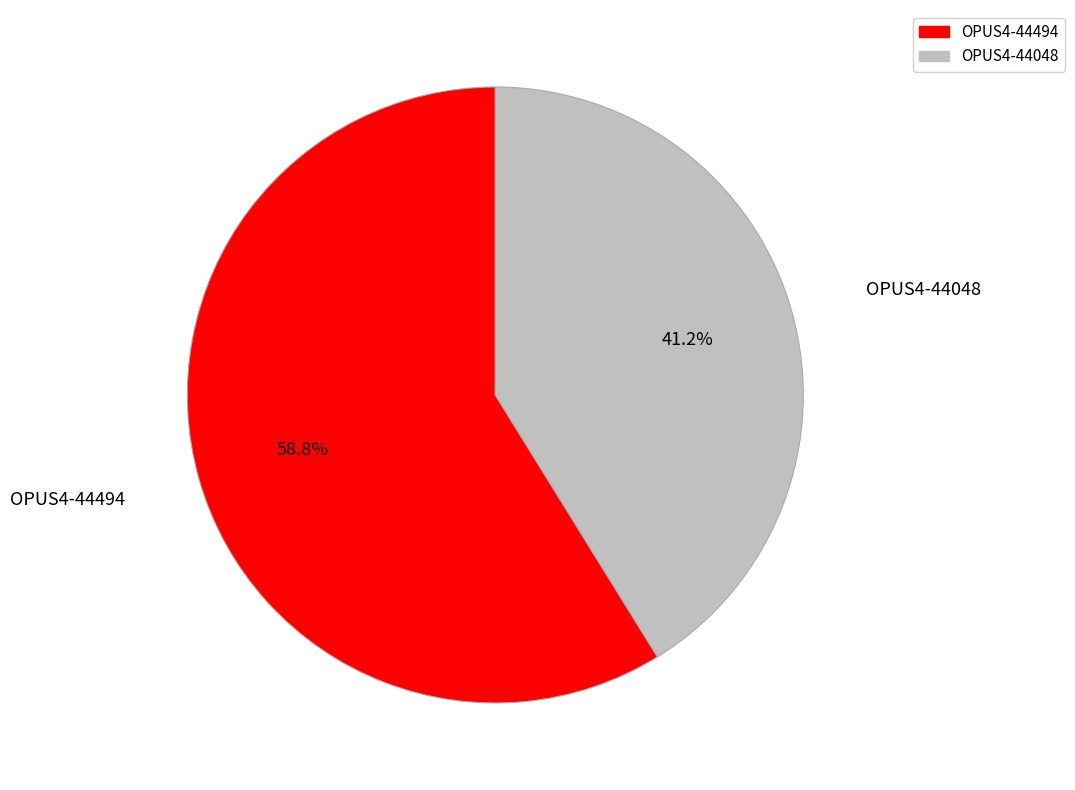

To the nearest percent, what is the difference between the OPUS4-44048 and OPUS4-44494 slice percentages?

18%